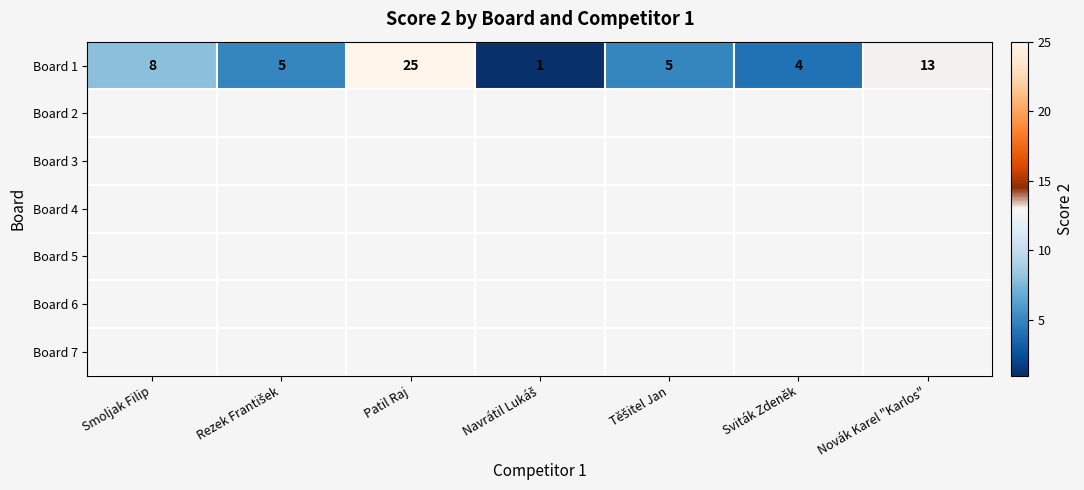

What is the difference between the maximum and second lowest values in the Board 1 series?

21